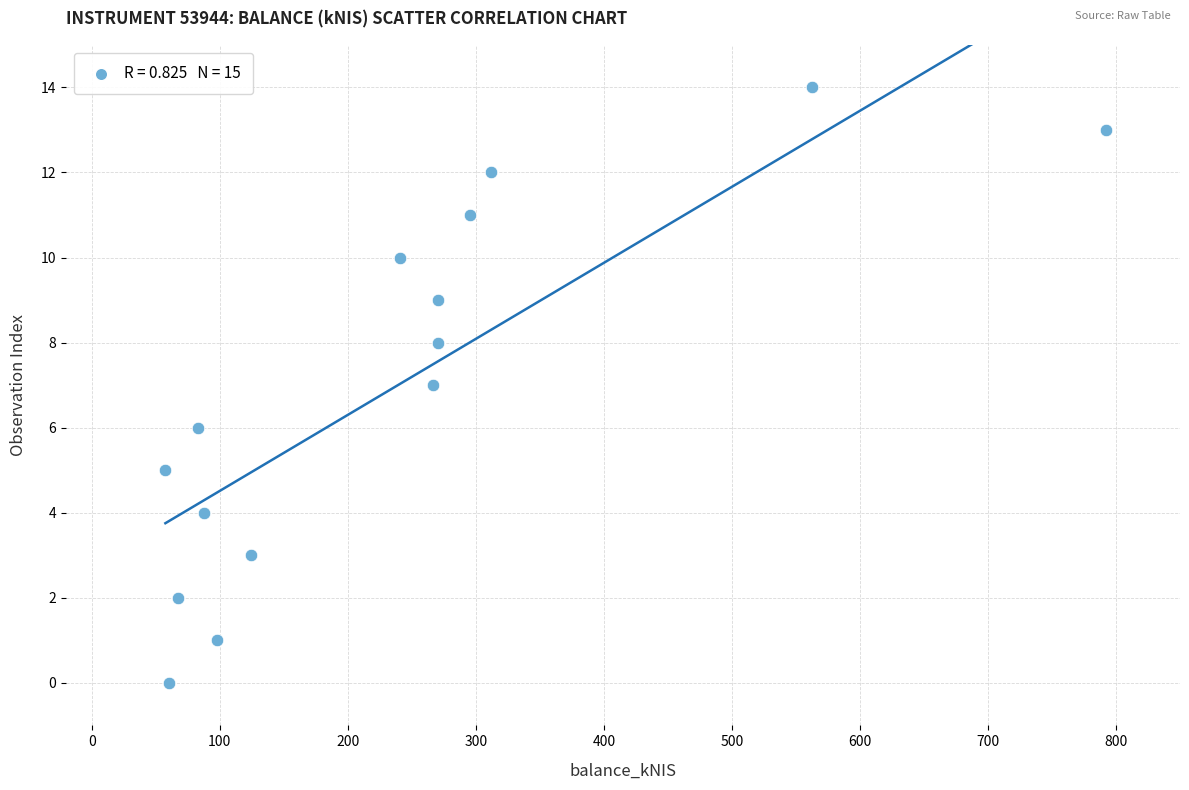

What is the range of Y values (max minus min)?

14